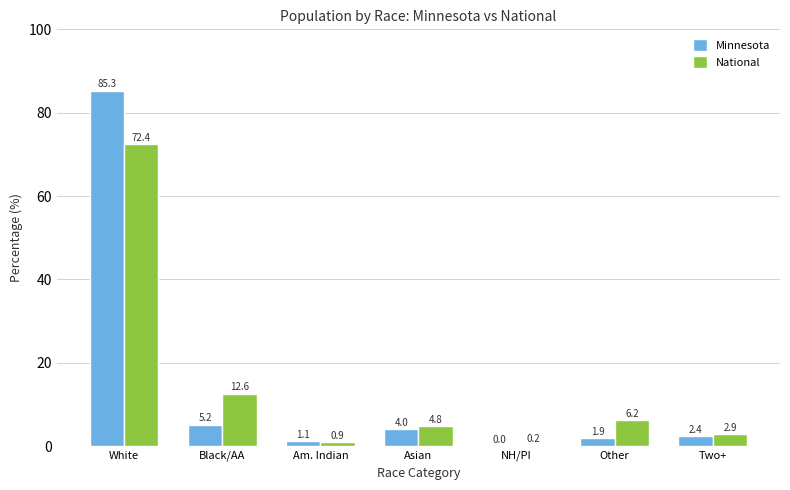

Where does the Minnesota series first go above 2?

White